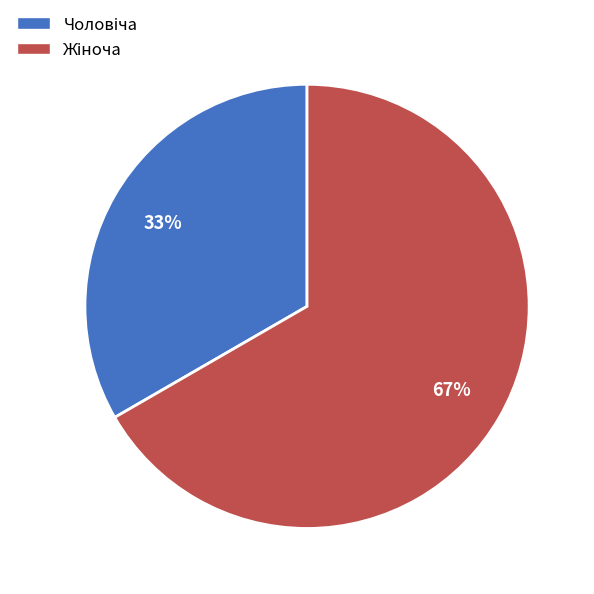

How many slices are in this pie chart?

2